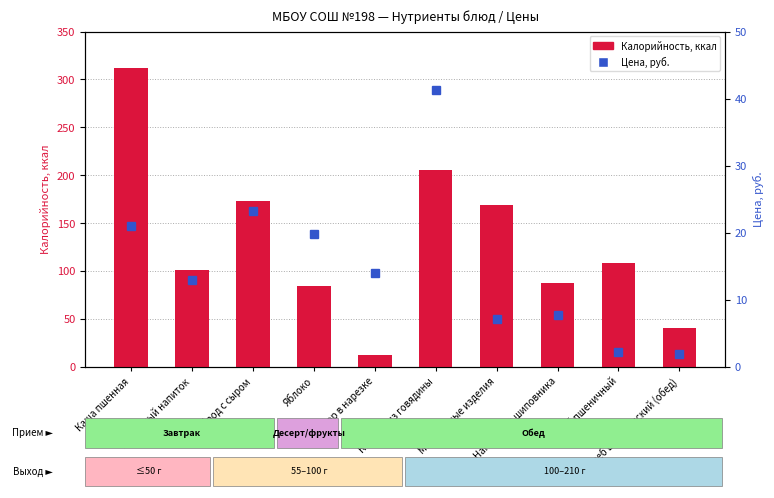

True or false: Калорийность has a value of 279.5 at Макаронные изделия.

False